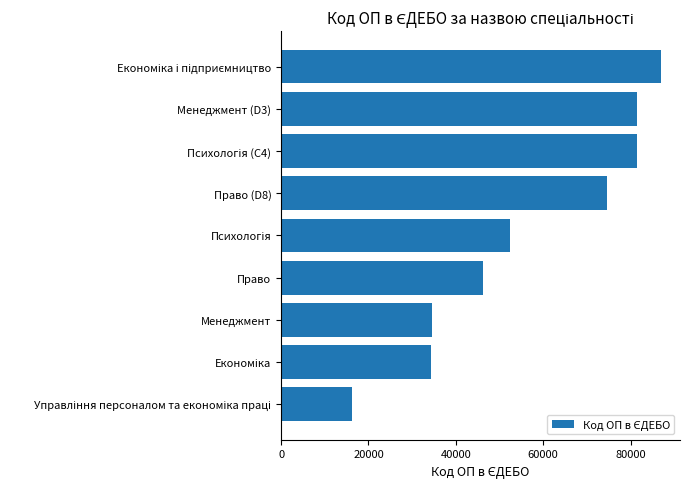

What is the sum of all values?

508446